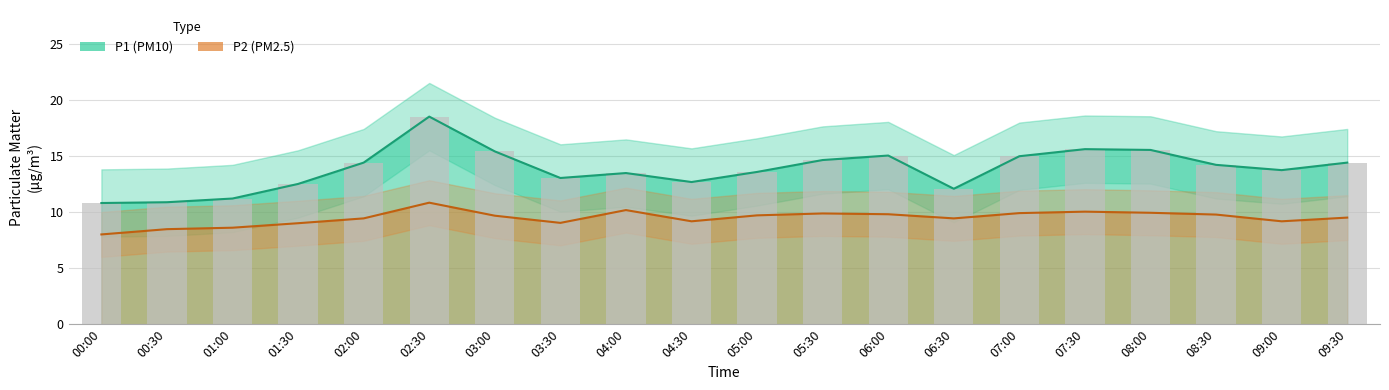

What is the value of the P2 bar at the 5th from the left?

9.4